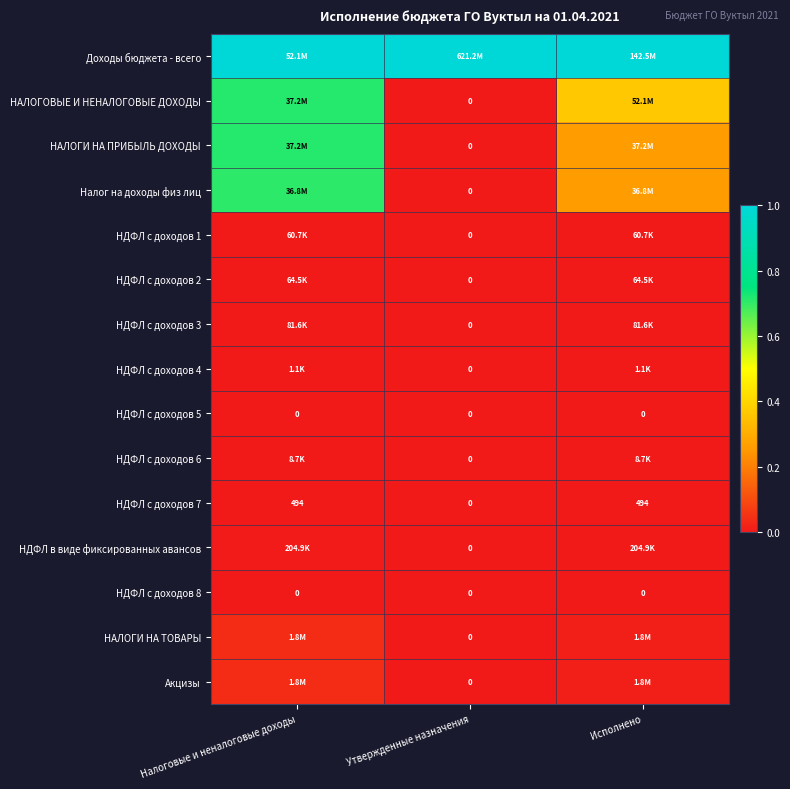

How many distinct data groups are displayed?

15